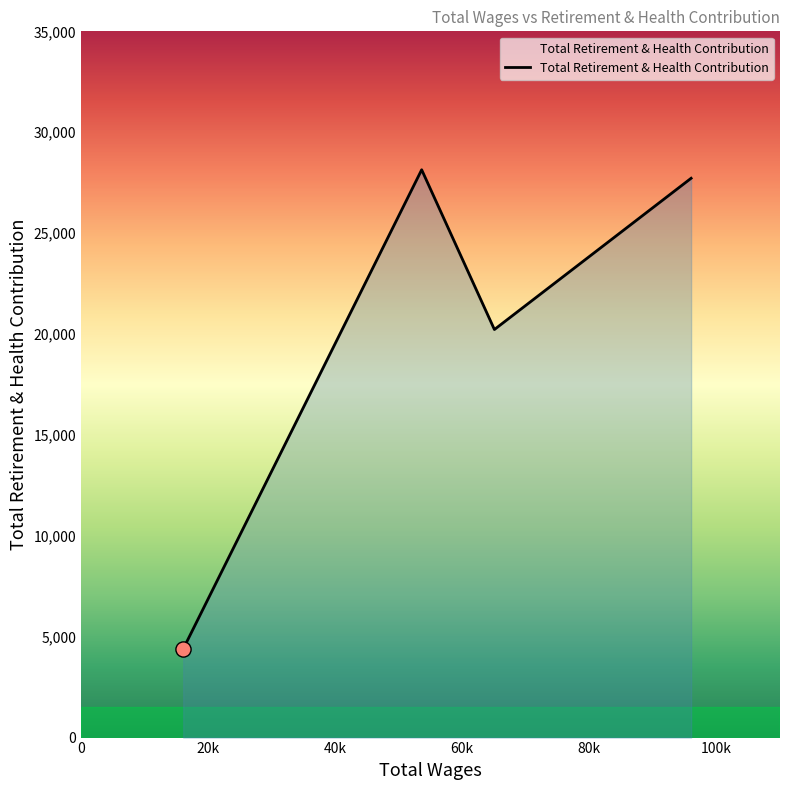

What is the difference between the maximum and minimum values?

23745